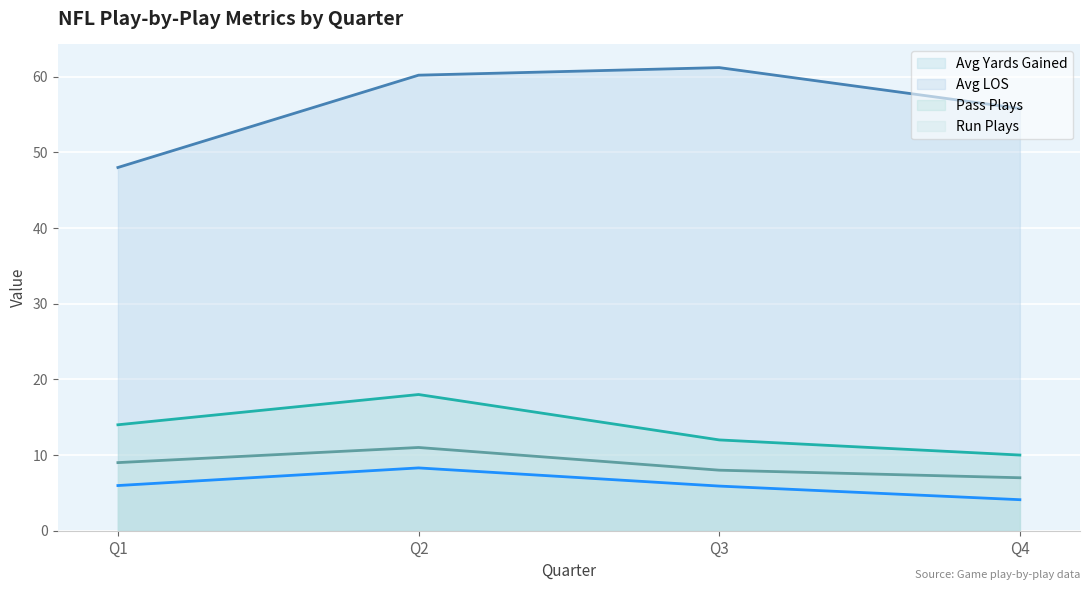

What is the value of the Run Plays point at the 1st from the left?

9